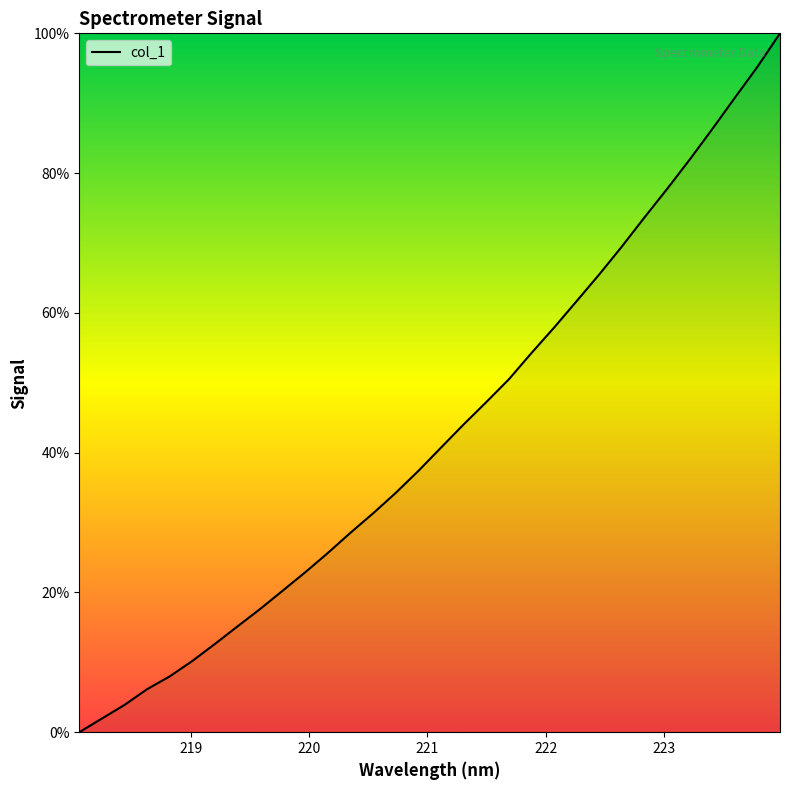

What is the greatest value displayed?

100.0